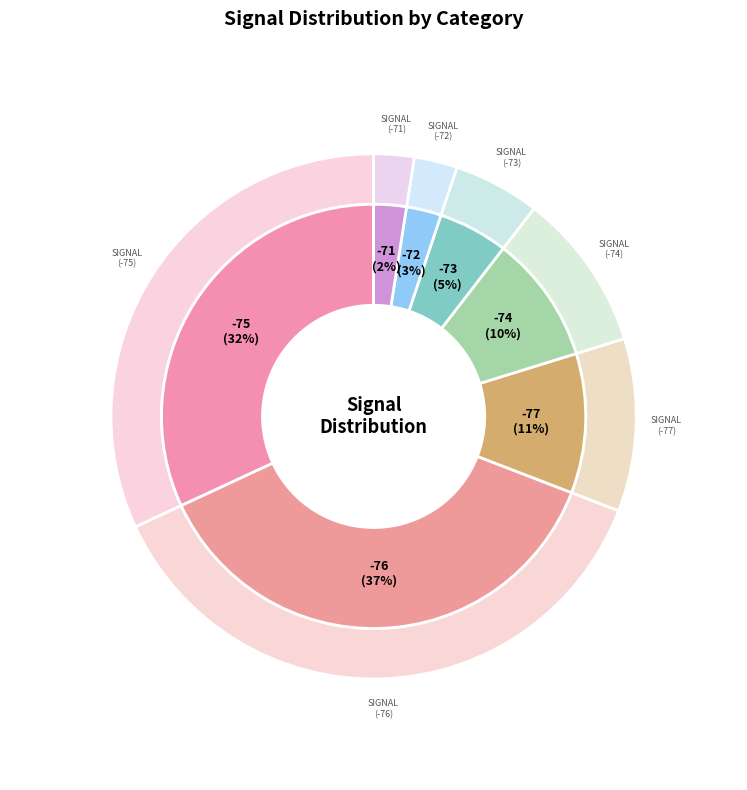

How many segments does this pie chart have?

8